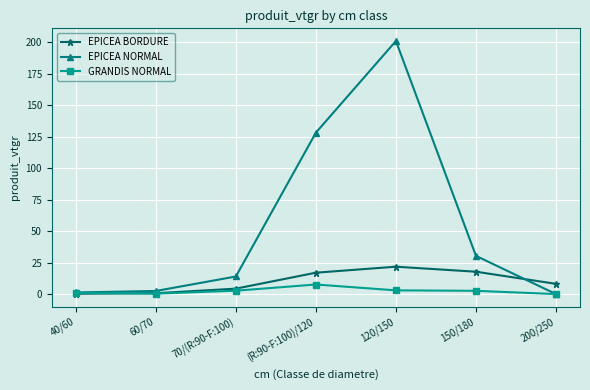

Which series ends up on top after the final intersection of GRANDIS NORMAL and EPICEA BORDURE?

EPICEA BORDURE